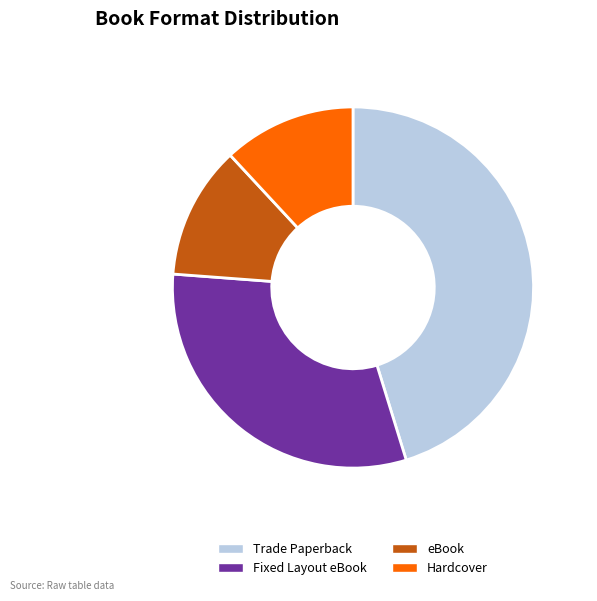

Is it true that Hardcover is 12% of the pie?

True